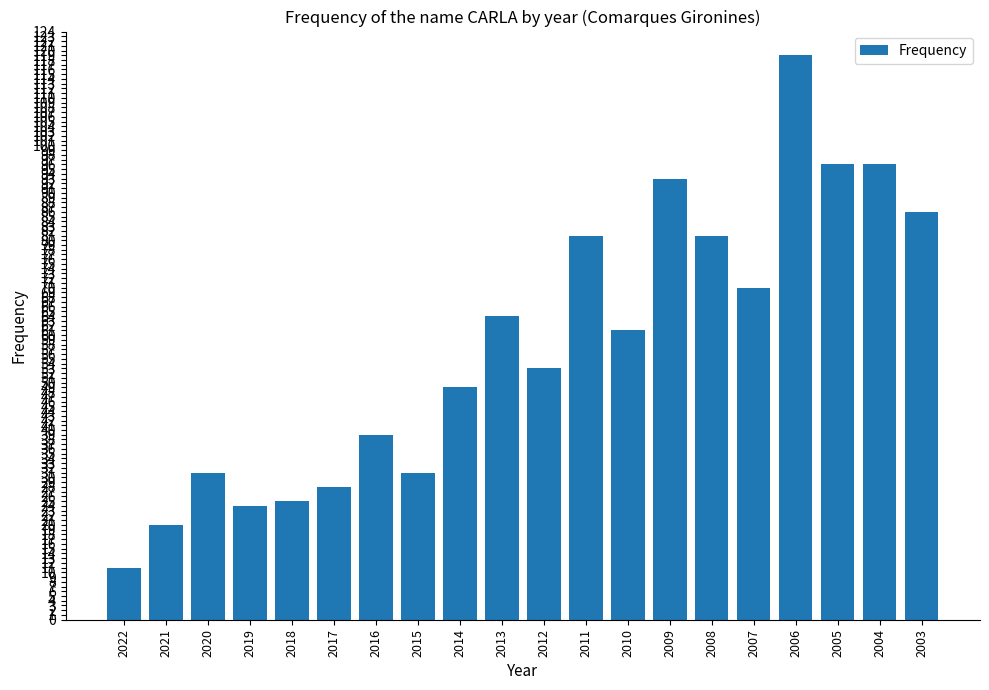

Are the bars horizontal?

No